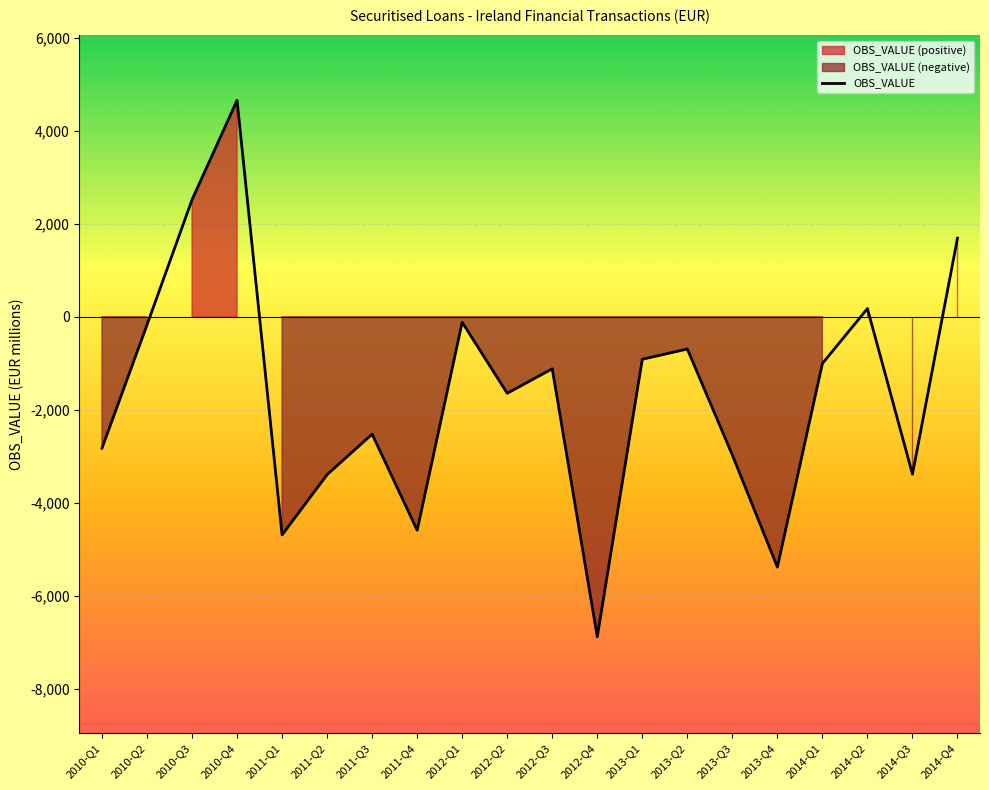

Rank the categories by value from highest to lowest.

2010-Q4, 2010-Q3, 2014-Q4, 2014-Q2, 2012-Q1, 2010-Q2, 2013-Q2, 2013-Q1, 2014-Q1, 2012-Q3, 2012-Q2, 2011-Q3, 2010-Q1, 2013-Q3, 2014-Q3, 2011-Q2, 2011-Q4, 2011-Q1, 2013-Q4, 2012-Q4